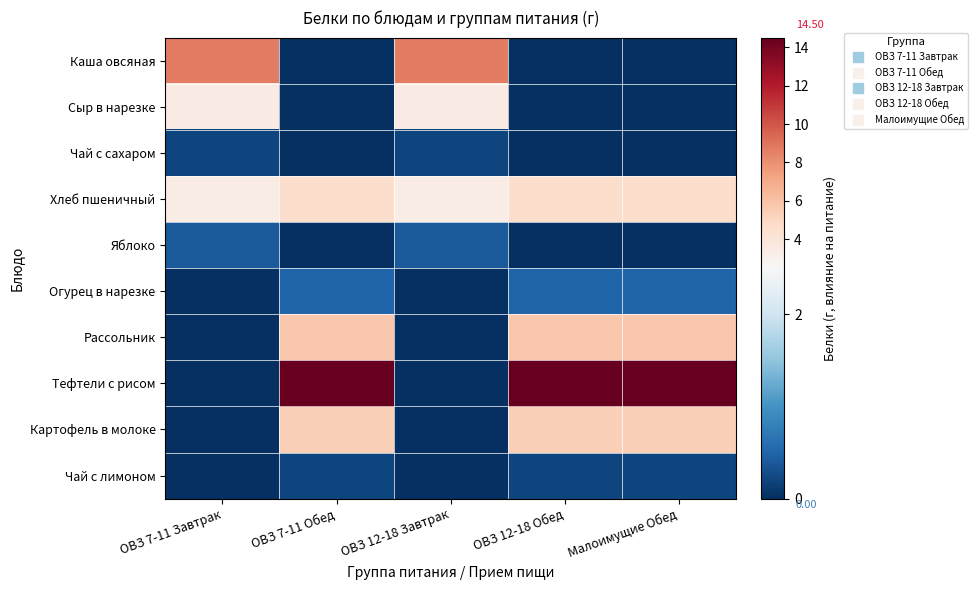

Which has a higher value, ОВЗ 7-11 Завтрак or ОВЗ 12-18 Завтрак?

ОВЗ 7-11 Завтрак